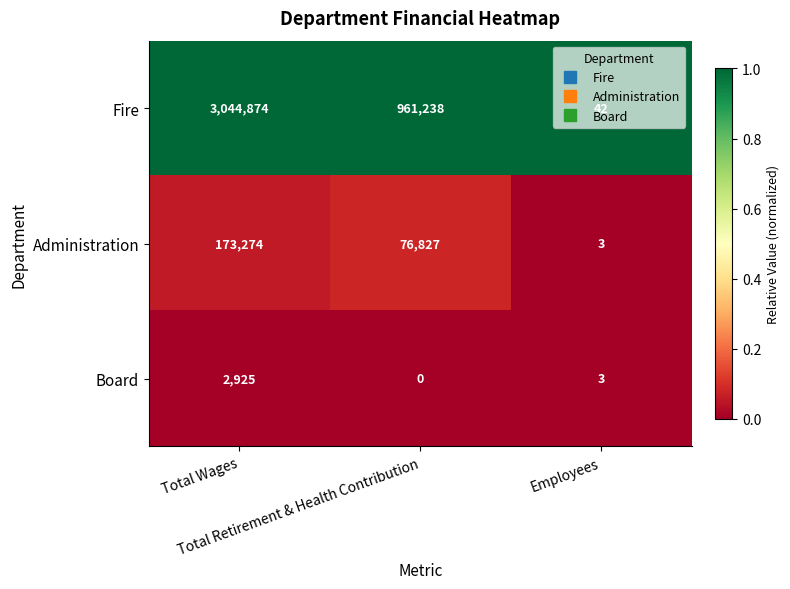

Which series has the widest spread of values?

Fire